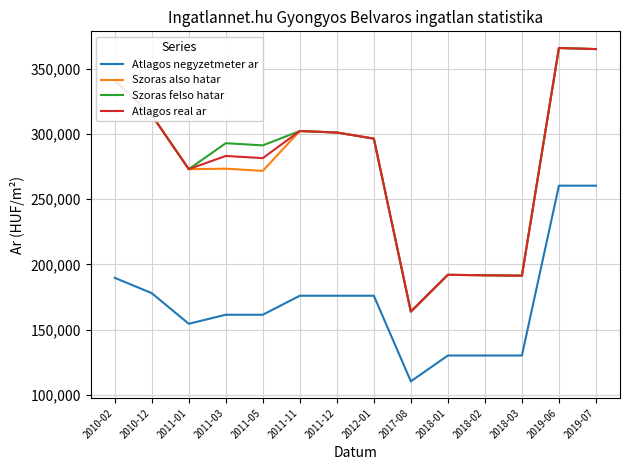

What is the highest value of the Szoras felso hatar series?

365969